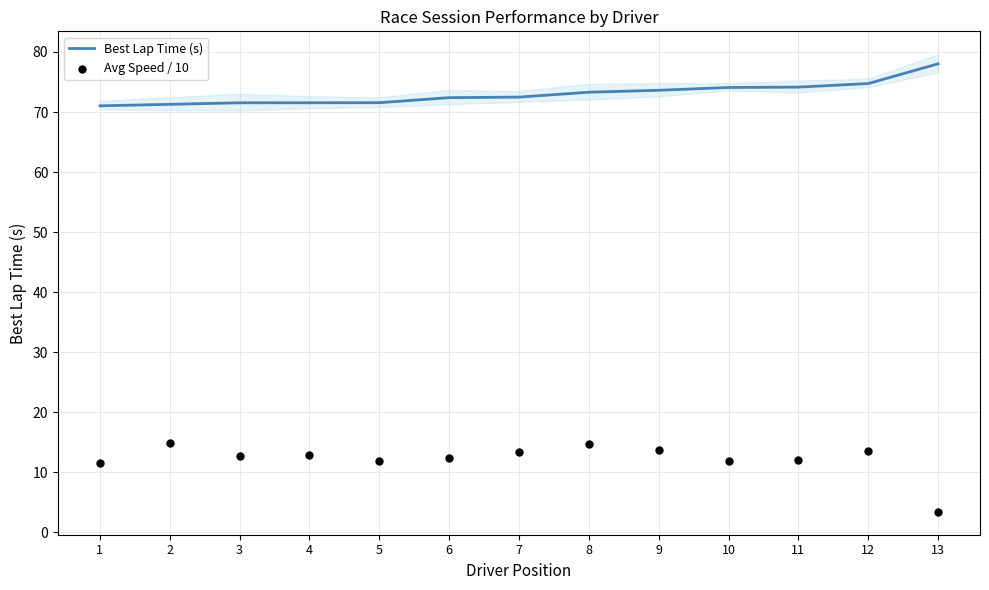

Is the value of Best Lap Time (s) at 10 greater than the value of Avg Speed / 10 at 8?

Yes